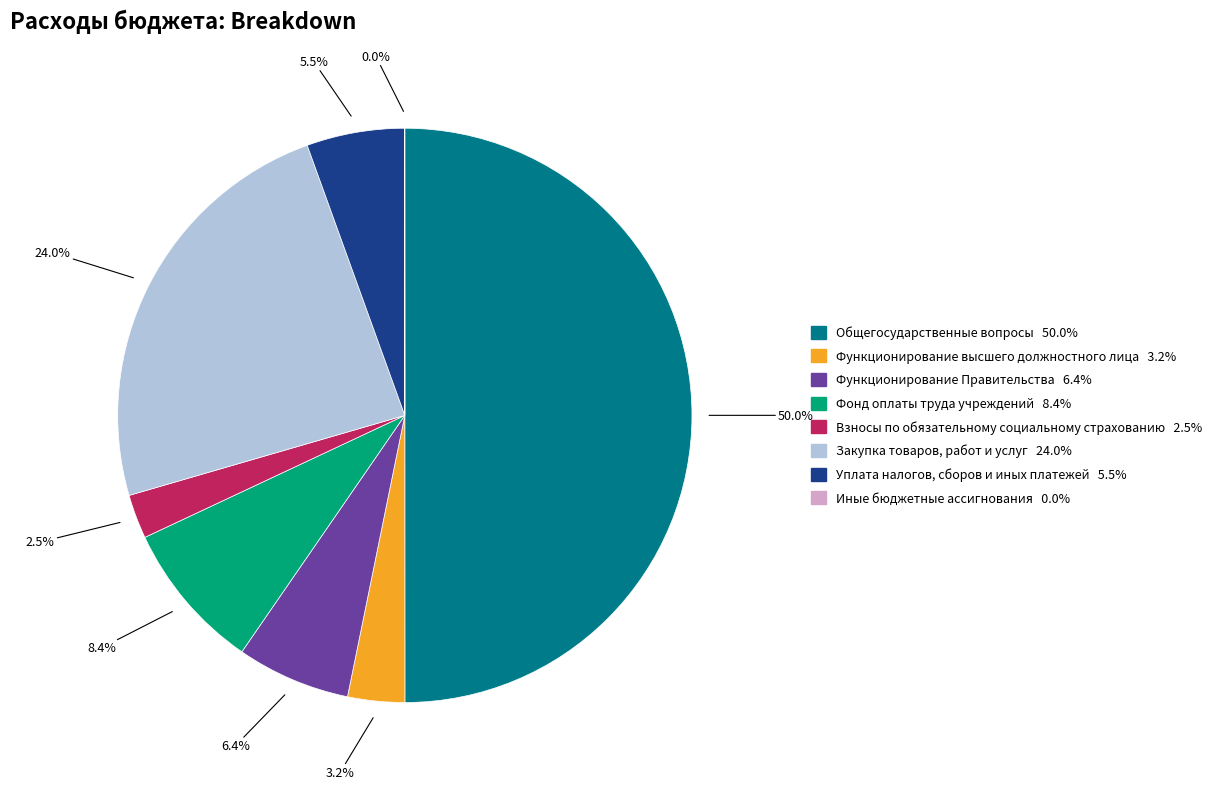

To the nearest percent, what is the average slice percentage?

12%